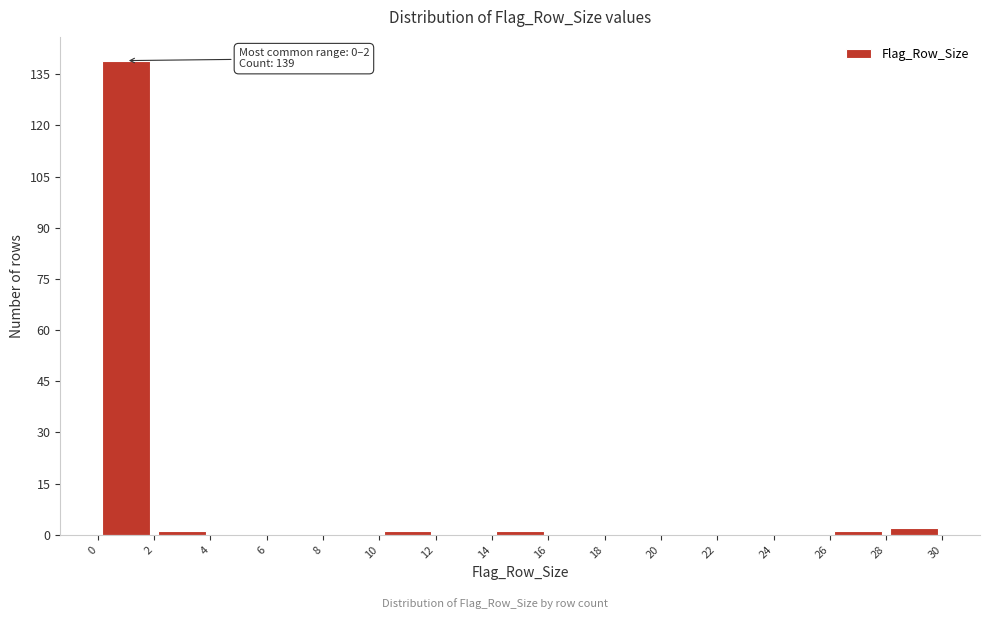

Which range on the x-axis has the tallest bar?

0 to 2